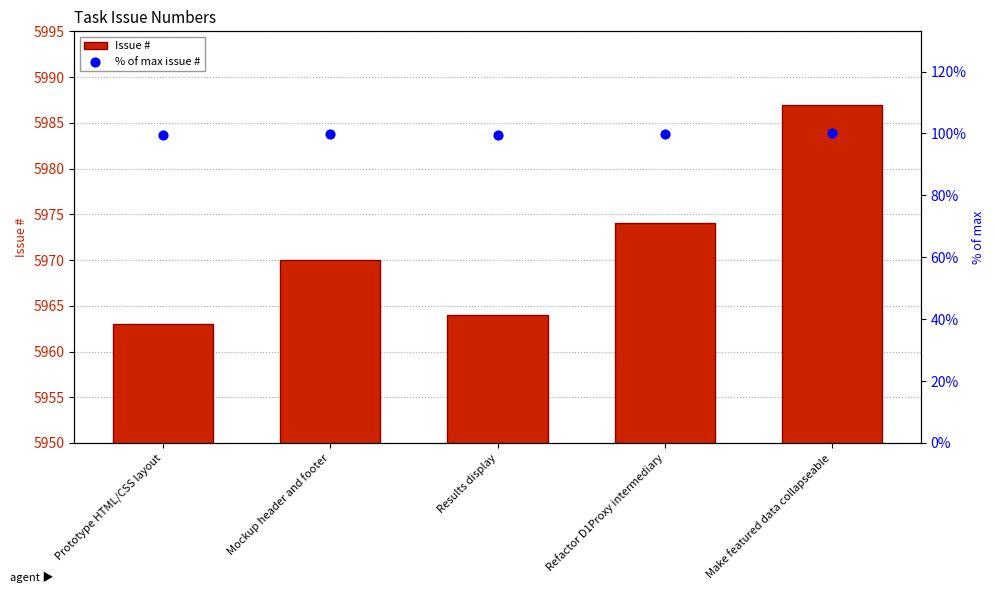

Which series has the largest total across all categories?

Issue #